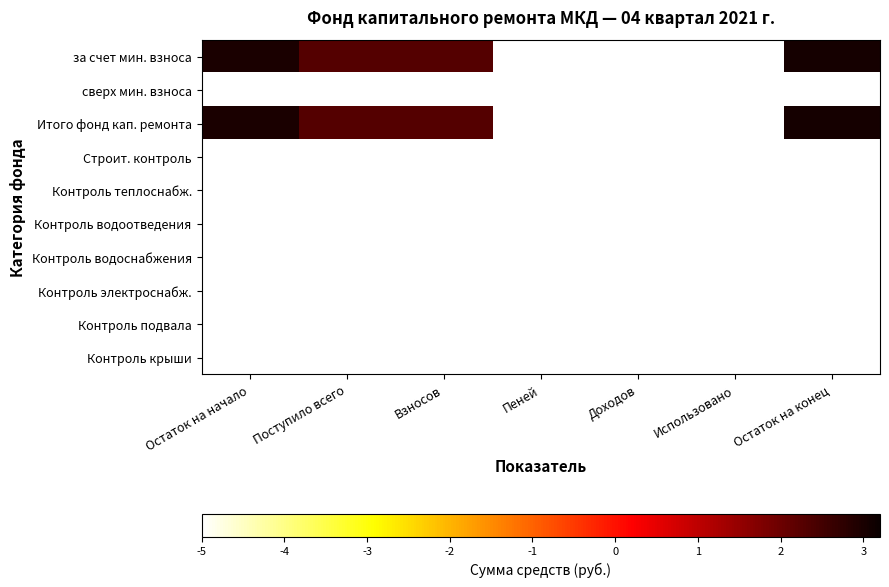

Rank the series at Остаток на конец from highest to lowest value.

за счет мин. взноса, Итого фонд кап. ремонта, сверх мин. взноса, Строит. контроль, Контроль теплоснабж., Контроль водоотведения, Контроль водоснабжения, Контроль электроснабж., Контроль подвала, Контроль крыши